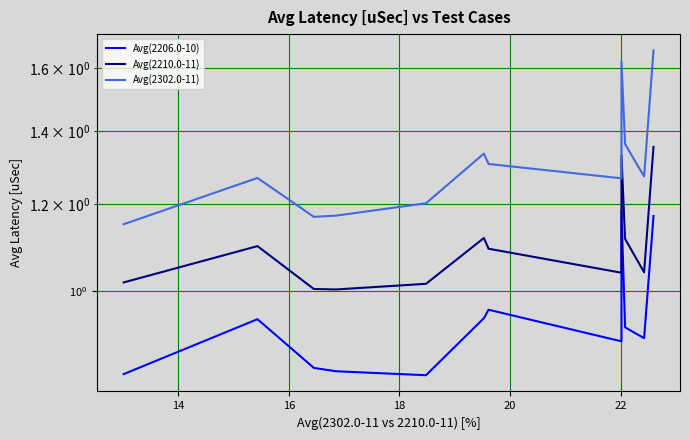

What is the difference between the maximum and second lowest values in the Avg(2210.0-11) series?

0.4